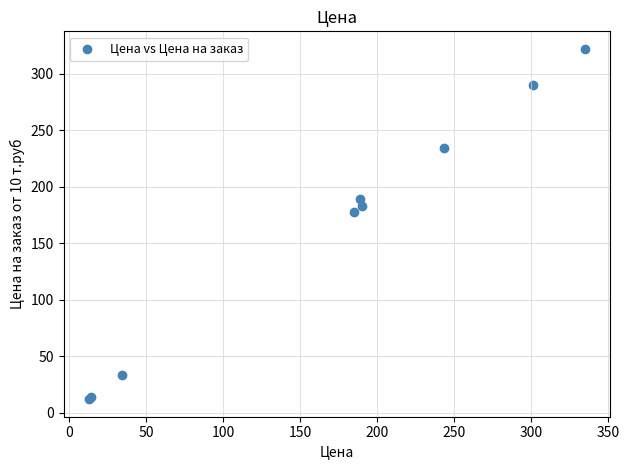

What Y value in the scatter plot is closest to 166?

178.0